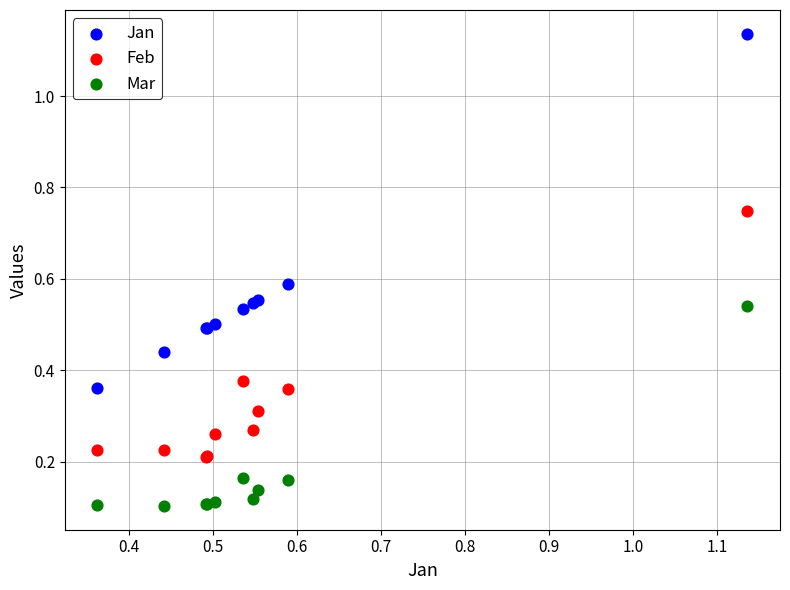

Which series contains the highest Y value?

Jan